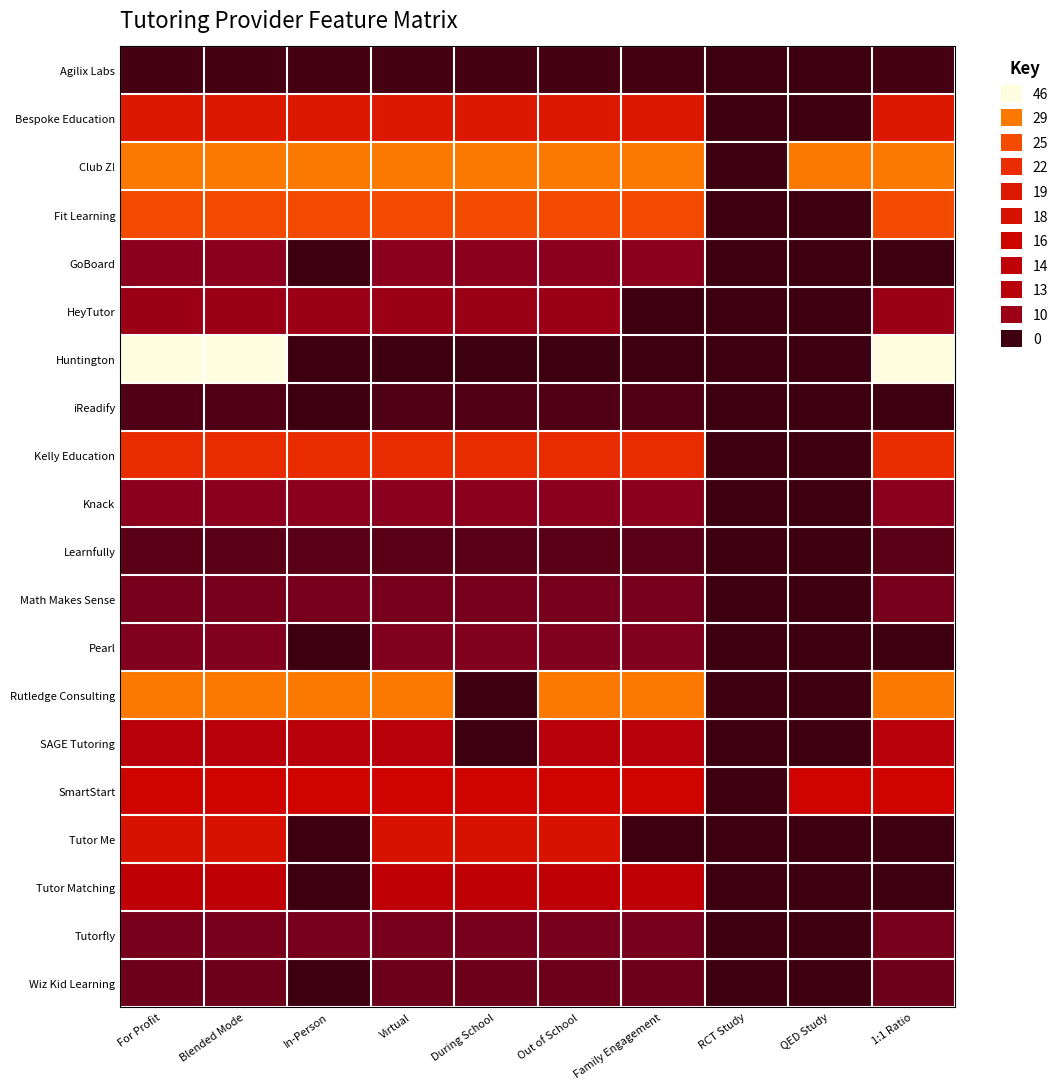

Reading left to right, what are all the values shown in this chart?

Agilix Labs: For Profit=1	Blended Mode=1	In-Person=1	Virtual=1	During School=1	Out of School=1	Family Engagement=1	RCT Study=0	QED Study=0	1:1 Ratio=1
Bespoke Education: For Profit=19	Blended Mode=19	In-Person=19	Virtual=19	During School=19	Out of School=19	Family Engagement=19	RCT Study=0	QED Study=0	1:1 Ratio=19
Club Z!: For Profit=29	Blended Mode=29	In-Person=29	Virtual=29	During School=29	Out of School=29	Family Engagement=29	RCT Study=0	QED Study=29	1:1 Ratio=29
Fit Learning: For Profit=25	Blended Mode=25	In-Person=25	Virtual=25	During School=25	Out of School=25	Family Engagement=25	RCT Study=0	QED Study=0	1:1 Ratio=25
GoBoard: For Profit=8	Blended Mode=8	In-Person=0	Virtual=8	During School=8	Out of School=8	Family Engagement=8	RCT Study=0	QED Study=0	1:1 Ratio=0
HeyTutor: For Profit=10	Blended Mode=10	In-Person=10	Virtual=10	During School=10	Out of School=10	Family Engagement=0	RCT Study=0	QED Study=0	1:1 Ratio=10
Huntington: For Profit=46	Blended Mode=46	In-Person=0	Virtual=0	During School=0	Out of School=0	Family Engagement=0	RCT Study=0	QED Study=0	1:1 Ratio=46
iReadify: For Profit=2	Blended Mode=2	In-Person=0	Virtual=2	During School=2	Out of School=2	Family Engagement=2	RCT Study=0	QED Study=0	1:1 Ratio=0
Kelly Education: For Profit=22	Blended Mode=22	In-Person=22	Virtual=22	During School=22	Out of School=22	Family Engagement=22	RCT Study=0	QED Study=0	1:1 Ratio=22
Knack: For Profit=8	Blended Mode=8	In-Person=8	Virtual=8	During School=8	Out of School=8	Family Engagement=8	RCT Study=0	QED Study=0	1:1 Ratio=8
Learnfully: For Profit=3	Blended Mode=3	In-Person=3	Virtual=3	During School=3	Out of School=3	Family Engagement=3	RCT Study=0	QED Study=0	1:1 Ratio=3
Math Makes Sense: For Profit=6	Blended Mode=6	In-Person=6	Virtual=6	During School=6	Out of School=6	Family Engagement=6	RCT Study=0	QED Study=0	1:1 Ratio=6
Pearl: For Profit=7	Blended Mode=7	In-Person=0	Virtual=7	During School=7	Out of School=7	Family Engagement=7	RCT Study=0	QED Study=0	1:1 Ratio=0
Rutledge Consulting: For Profit=29	Blended Mode=29	In-Person=29	Virtual=29	During School=0	Out of School=29	Family Engagement=29	RCT Study=0	QED Study=0	1:1 Ratio=29
SAGE Tutoring: For Profit=13	Blended Mode=13	In-Person=13	Virtual=13	During School=0	Out of School=13	Family Engagement=13	RCT Study=0	QED Study=0	1:1 Ratio=13
SmartStart: For Profit=16	Blended Mode=16	In-Person=16	Virtual=16	During School=16	Out of School=16	Family Engagement=16	RCT Study=0	QED Study=16	1:1 Ratio=16
Tutor Me: For Profit=18	Blended Mode=18	In-Person=0	Virtual=18	During School=18	Out of School=18	Family Engagement=0	RCT Study=0	QED Study=0	1:1 Ratio=0
Tutor Matching: For Profit=14	Blended Mode=14	In-Person=0	Virtual=14	During School=14	Out of School=14	Family Engagement=14	RCT Study=0	QED Study=0	1:1 Ratio=0
Tutorfly: For Profit=6	Blended Mode=6	In-Person=6	Virtual=6	During School=6	Out of School=6	Family Engagement=6	RCT Study=0	QED Study=0	1:1 Ratio=6
Wiz Kid Learning: For Profit=5	Blended Mode=5	In-Person=0	Virtual=5	During School=5	Out of School=5	Family Engagement=5	RCT Study=0	QED Study=0	1:1 Ratio=5